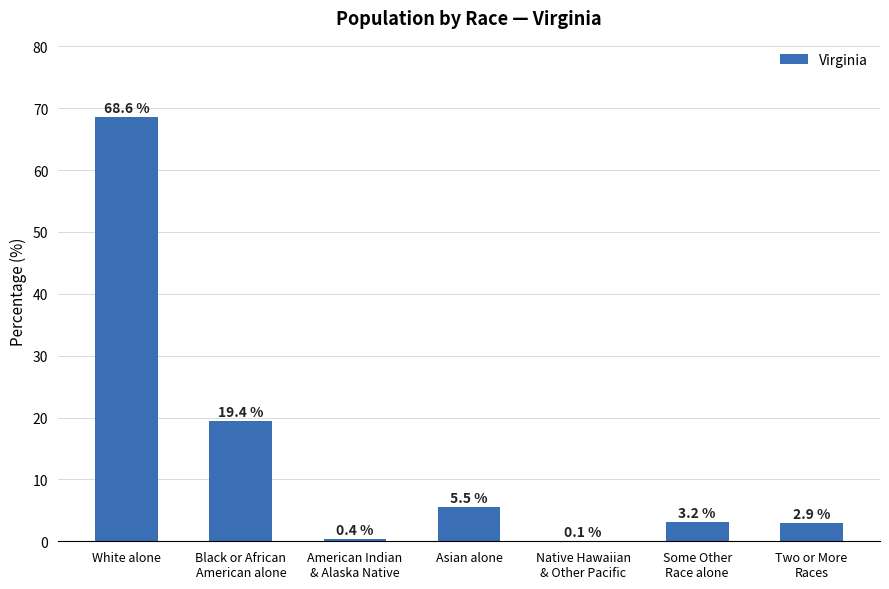

What is the difference between the values at White alone and American Indian
& Alaska Native?

68.2